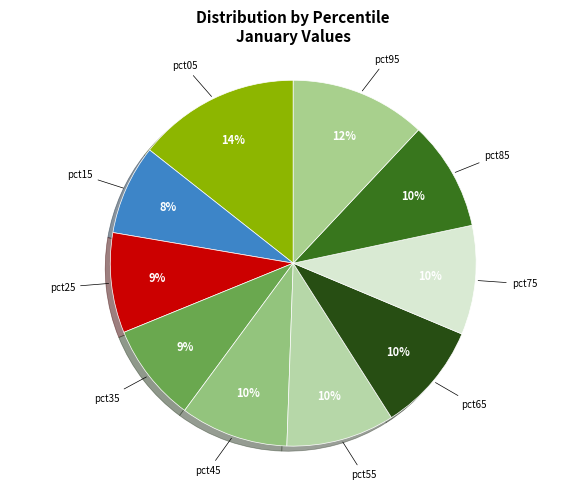

To the nearest percent, what percentage of the pie is pct85?

10%